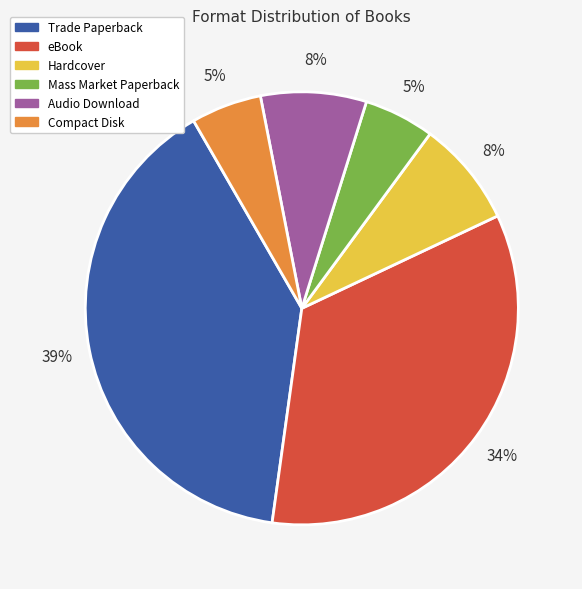

What percentage is the Audio Download slice, to the nearest percent?

8%